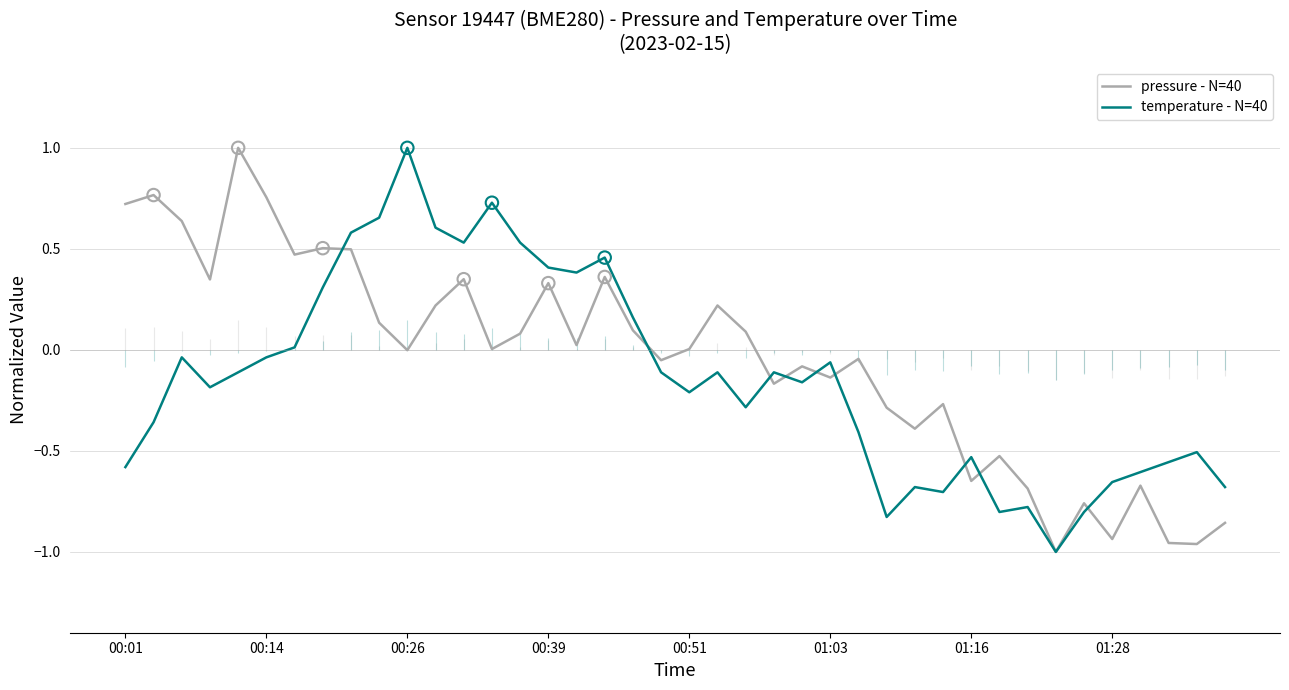

At which category is the sum across all series the highest?

8